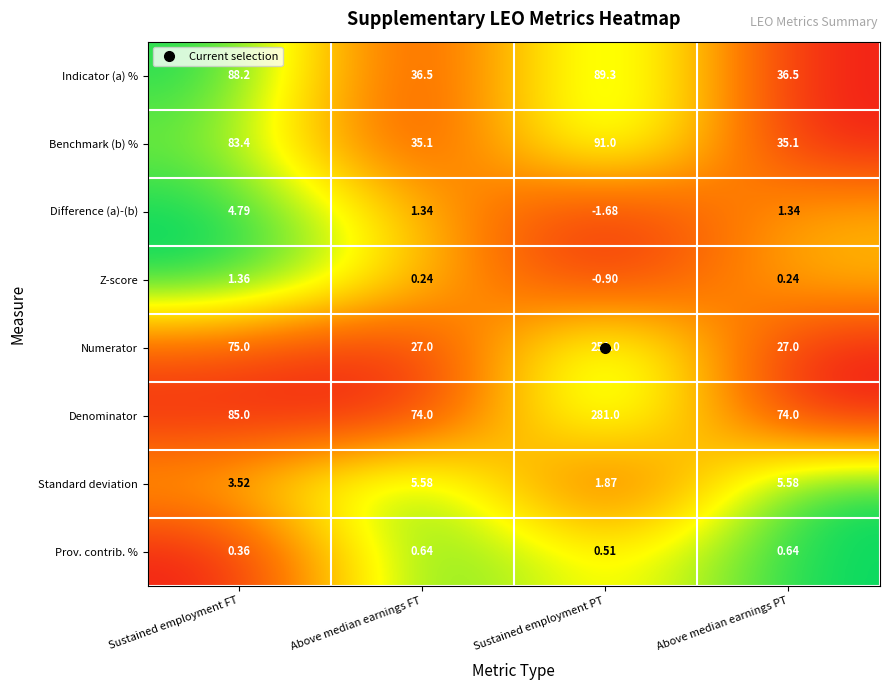

Which series has the widest spread of values?

Numerator